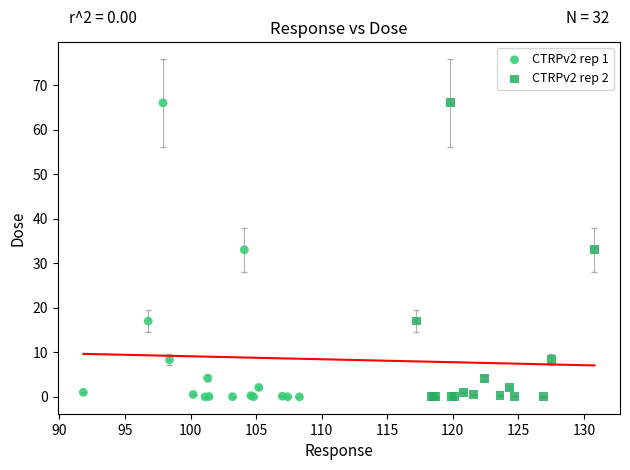

What are all the series names shown in the legend?

CTRPv2 rep 1, CTRPv2 rep 2